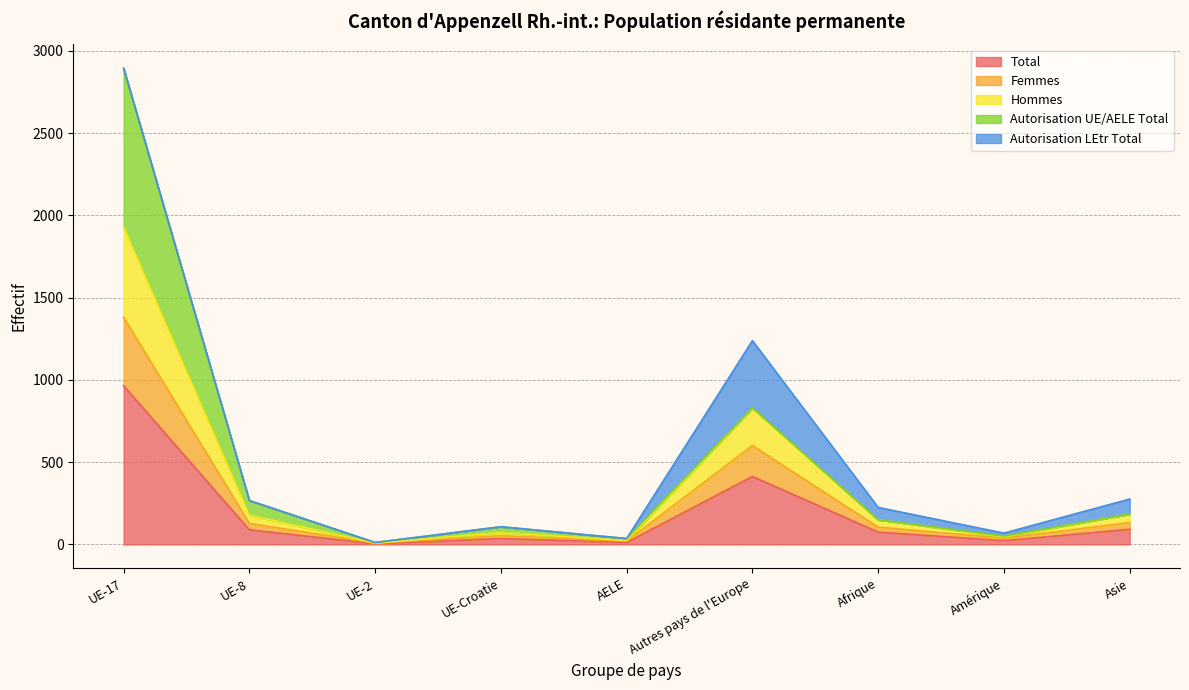

What is the difference between the Hommes values at UE-Croatie and UE-2?

32